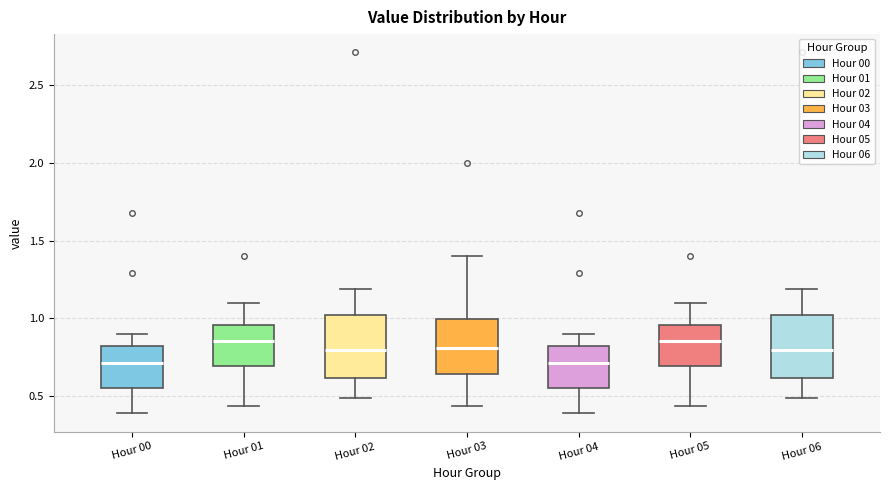

Reading left to right, read every box against the y-axis: the position of its median line, the range the box covers, and the ends of its whiskers. The values are not printed on the chart, so give them approximately, as read against the axis.

Hour 00: median 0.70, box 0.55 to 0.85, whiskers 0.40 to 0.90
Hour 01: median 0.85, box 0.70 to 0.95, whiskers 0.45 to 1.10
Hour 02: median 0.80, box 0.60 to 1.00, whiskers 0.50 to 1.20
Hour 03: median 0.80, box 0.65 to 1.00, whiskers 0.45 to 1.40
Hour 04: median 0.70, box 0.55 to 0.85, whiskers 0.40 to 0.90
Hour 05: median 0.85, box 0.70 to 0.95, whiskers 0.45 to 1.10
Hour 06: median 0.80, box 0.60 to 1.00, whiskers 0.50 to 1.20